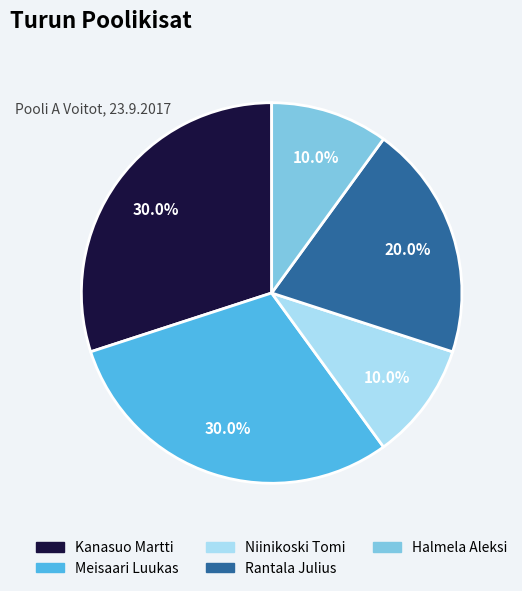

Between Rantala Julius and Kanasuo Martti, which is larger?

Kanasuo Martti